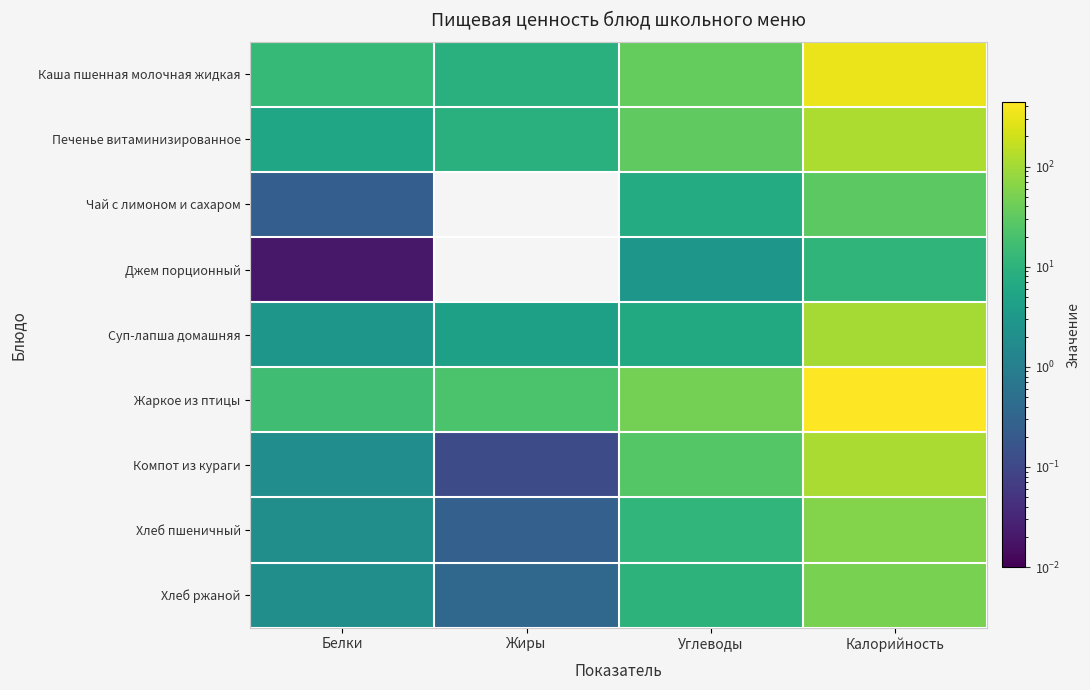

At which category does the chart reach its minimum across all series?

Жиры